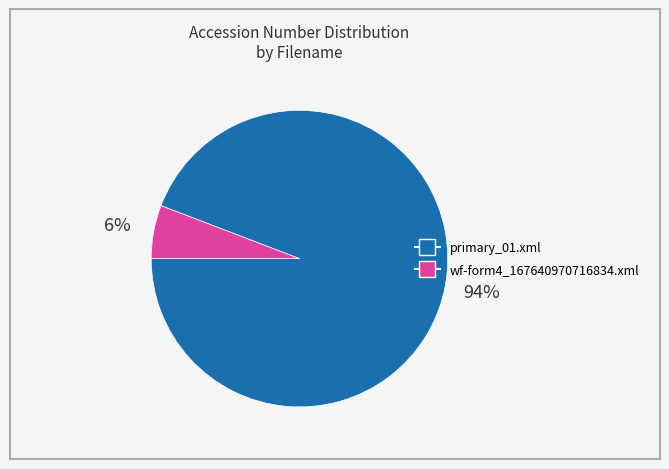

Which slice represents more than half of the pie?

primary_01.xml